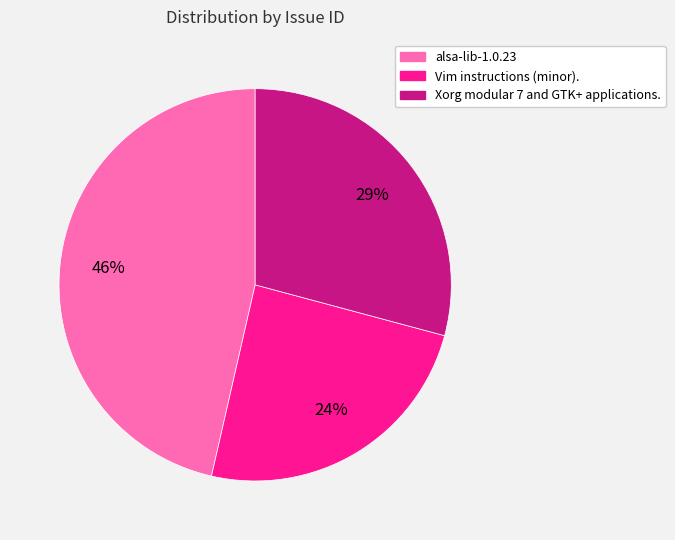

The Xorg modular 7 and GTK+ applications. slice represents 35% of the pie. True or false?

False